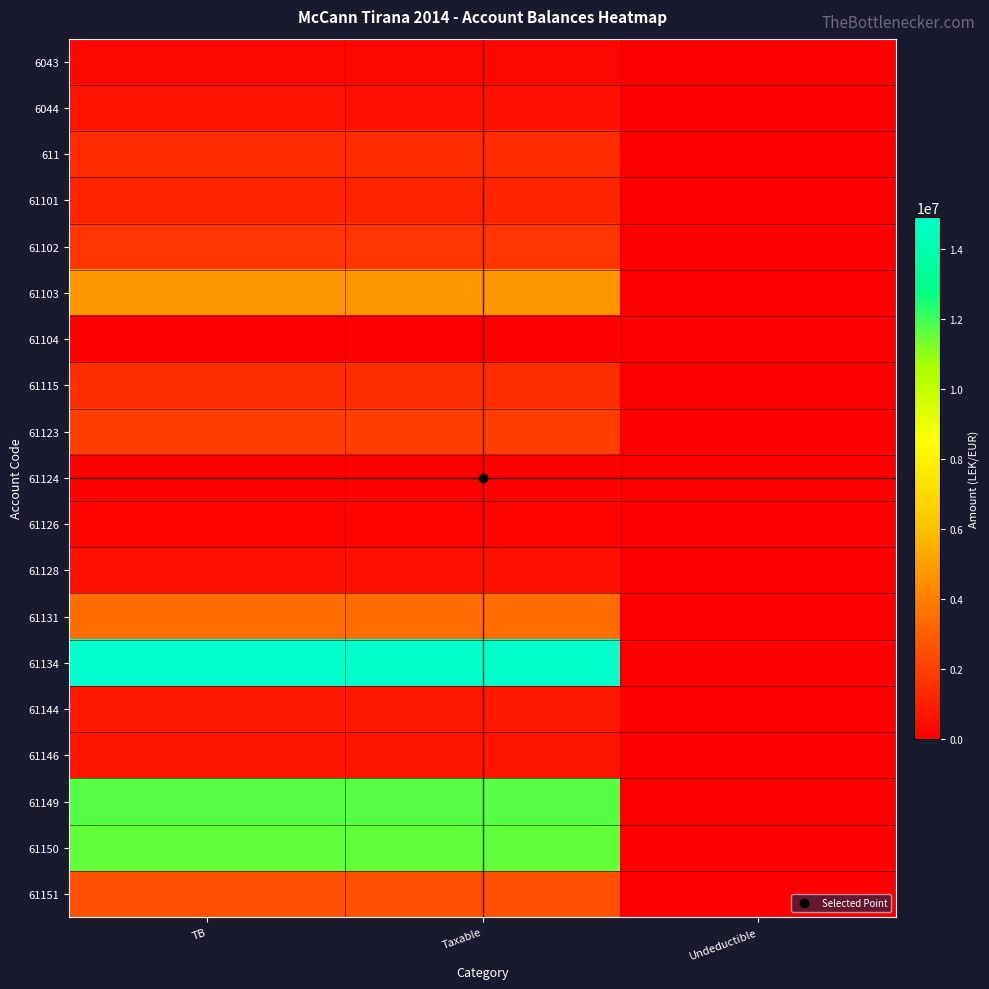

Between Taxable and Undeductible, which is larger?

Taxable